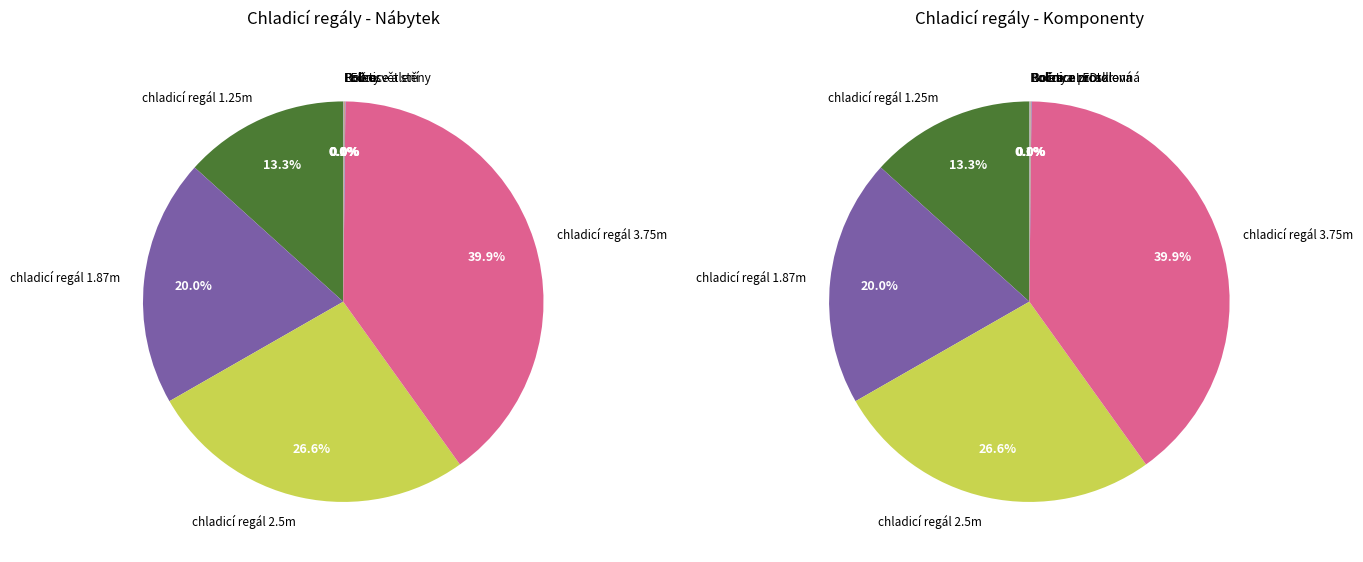

Does chladicí regál 3.75 x 2.25 m represent more than half of the total?

No